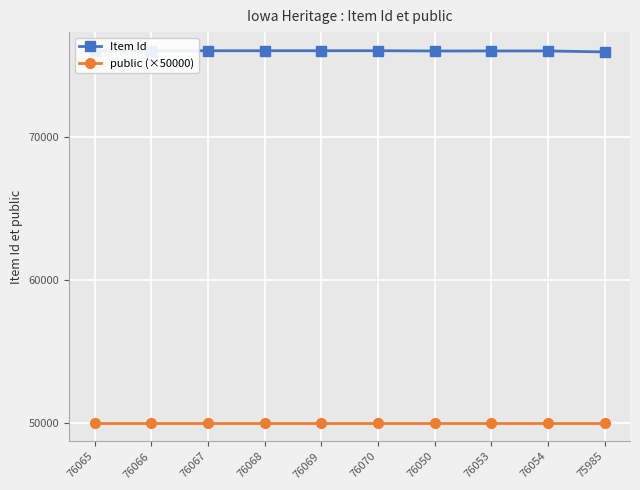

How many series are shown in this chart?

2